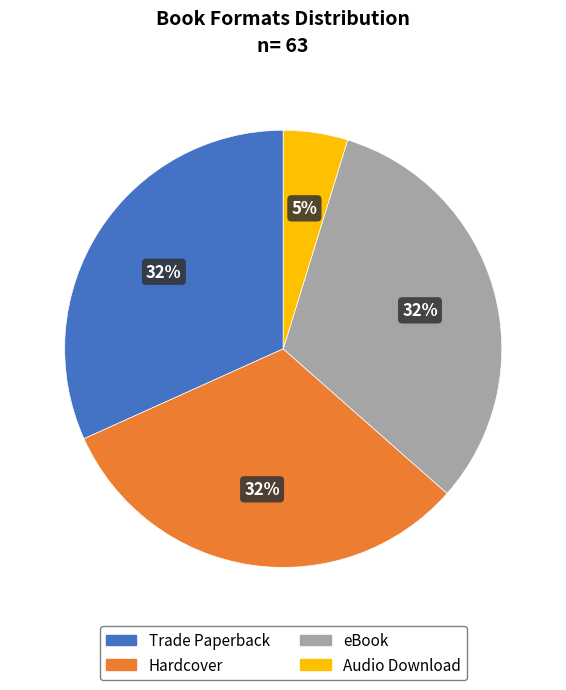

Does Trade Paperback account for over 50% of the chart?

No